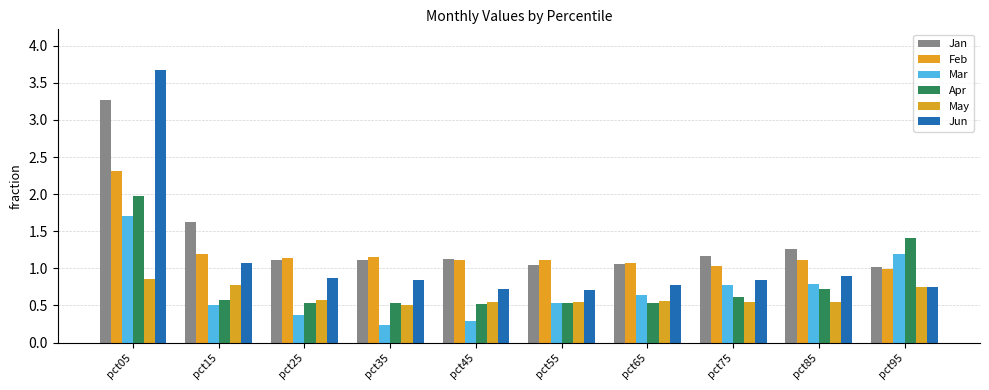

Which has a higher value, pct65 or pct95?

pct65